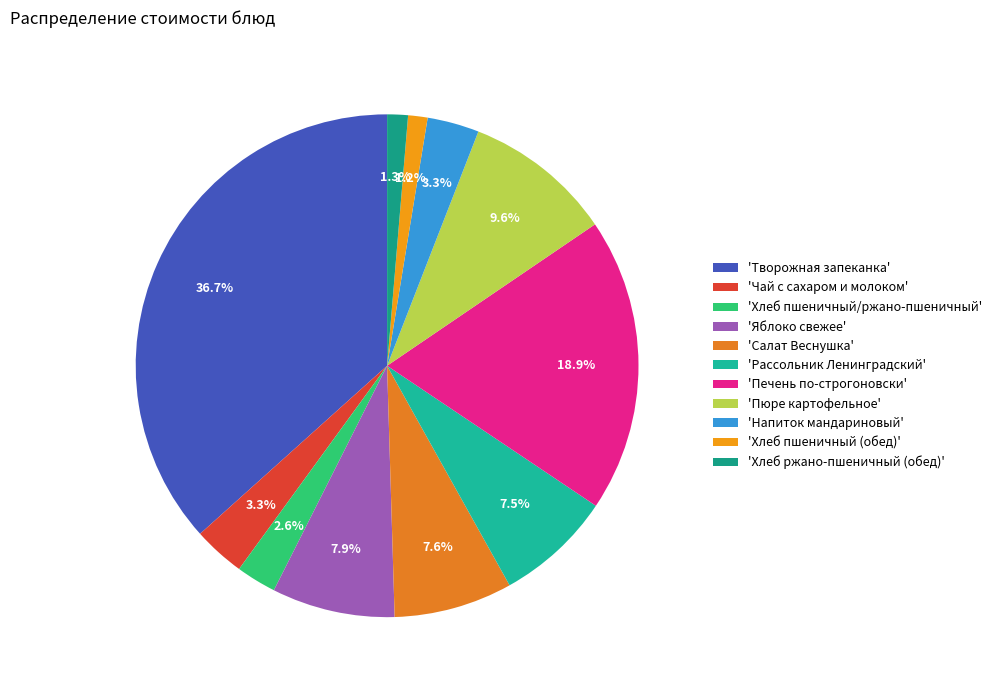

Rank the categories by value from lowest to highest.

Хлеб пшеничный (обед), Хлеб ржано-пшеничный (обед), Хлеб пшеничный/ржано-пшеничный, Чай с сахаром и молоком, Напиток мандариновый, Рассольник Ленинградский, Салат Веснушка, Яблоко свежее, Пюре картофельное, Печень по-строгоновски, Творожная запеканка